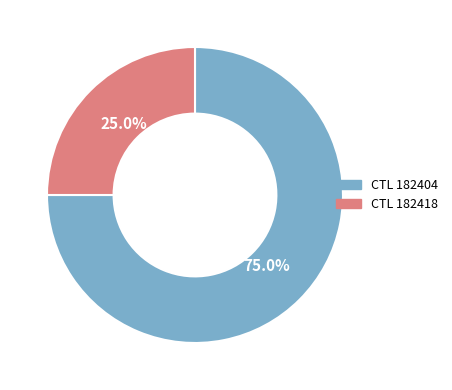

Is there a majority slice in this chart?

Yes